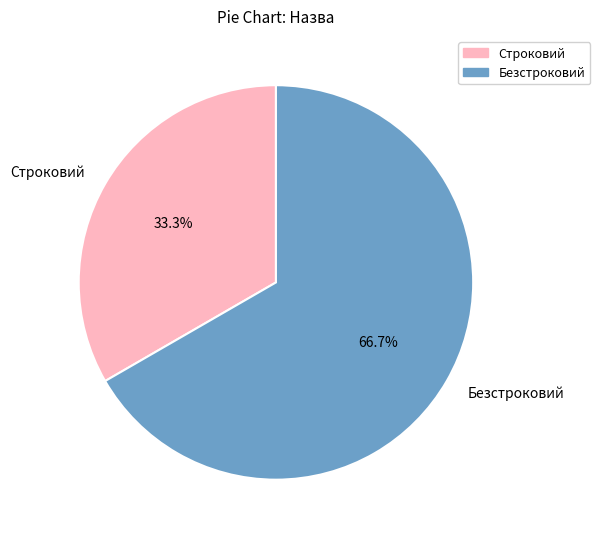

True or false: Строковий accounts for 27% of the total.

False